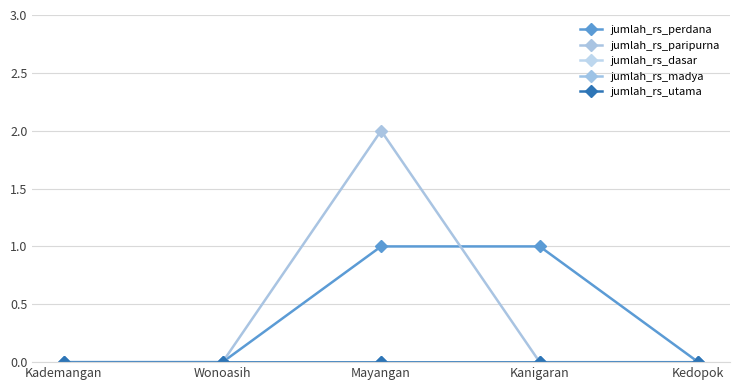

The jumlah_rs_perdana series shows 1 at Kanigaran. True or false?

True